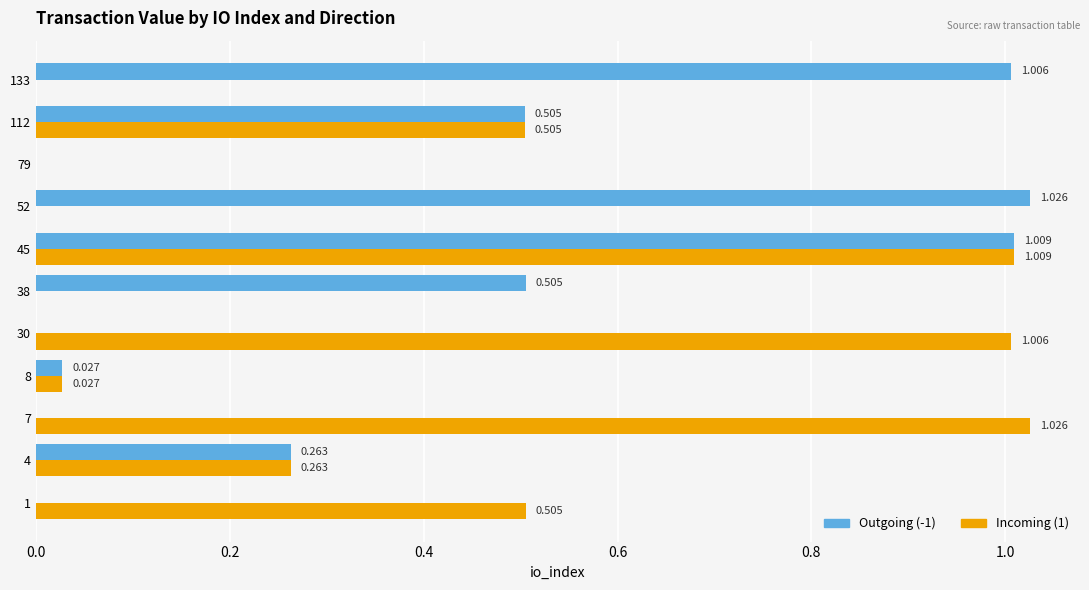

Is the value of Incoming (1) at 112 greater than the value of Outgoing (-1) at 30?

Yes